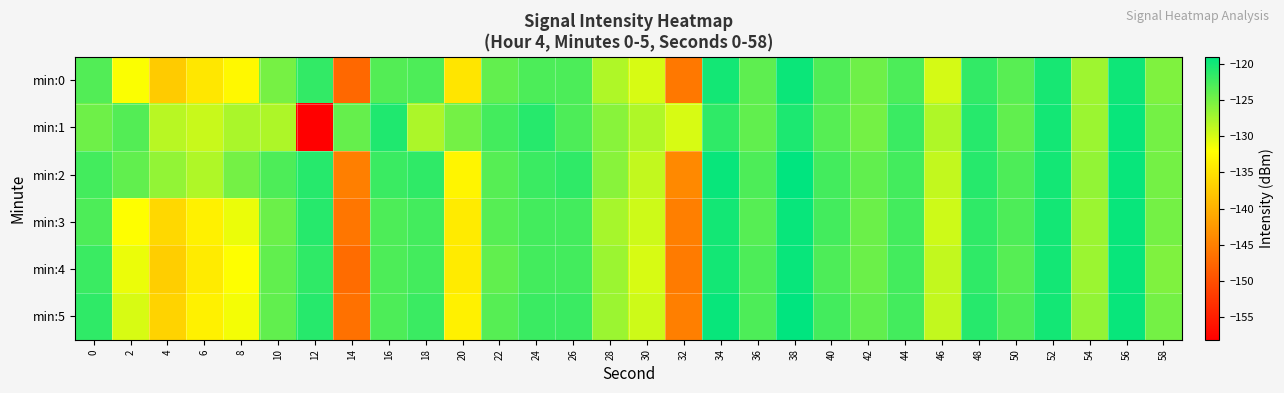

Rank the series at 16 from highest to lowest value.

min:1, min:2, min:3, min:4, min:5, min:0